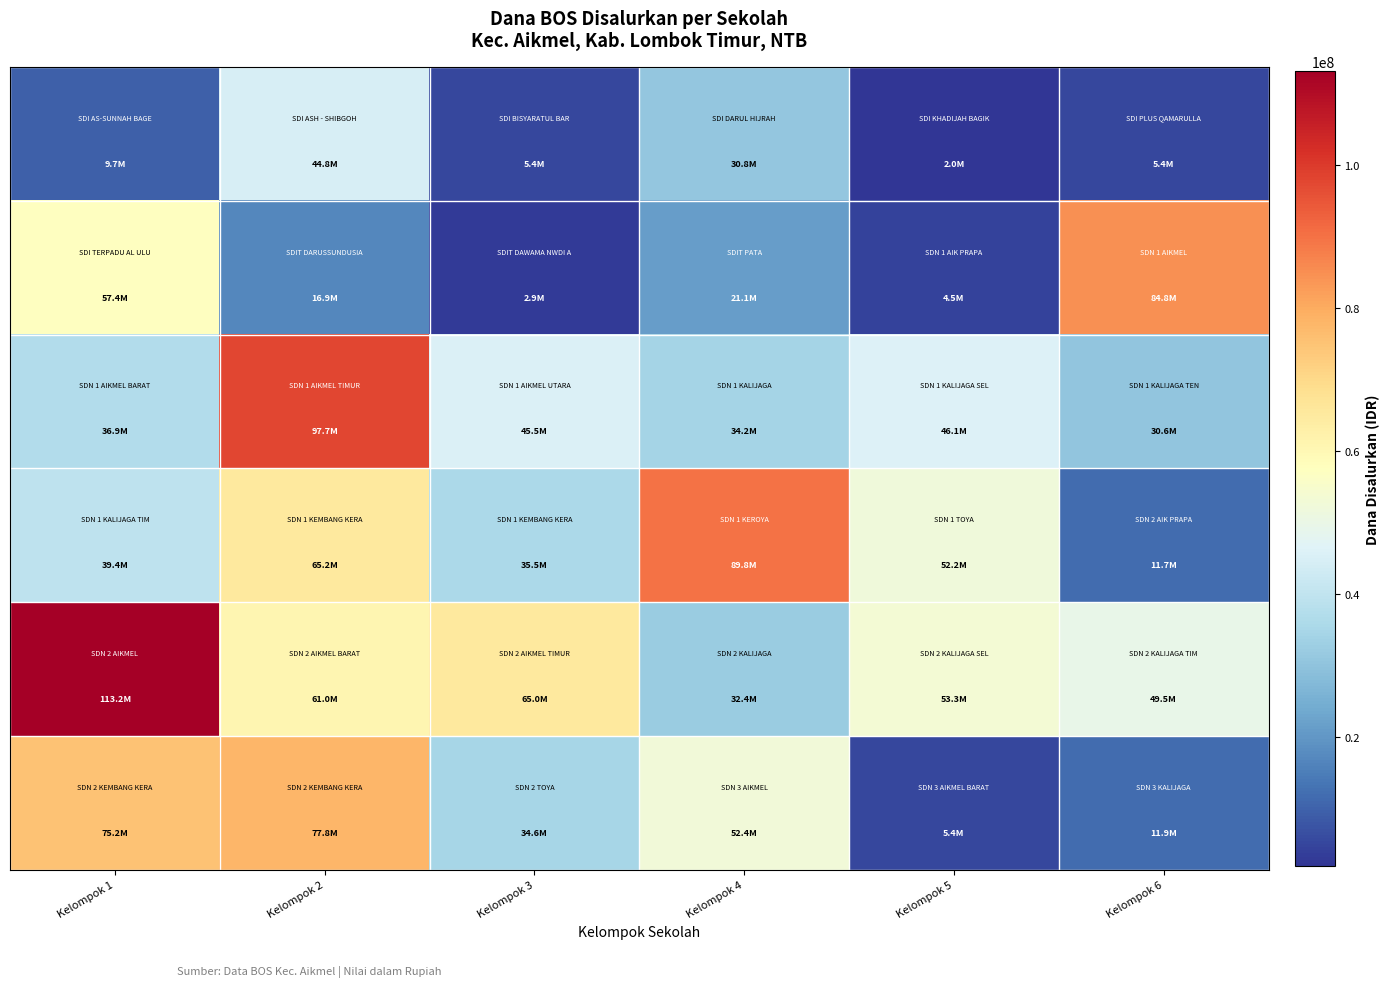

How many categories are shown in the chart?

6